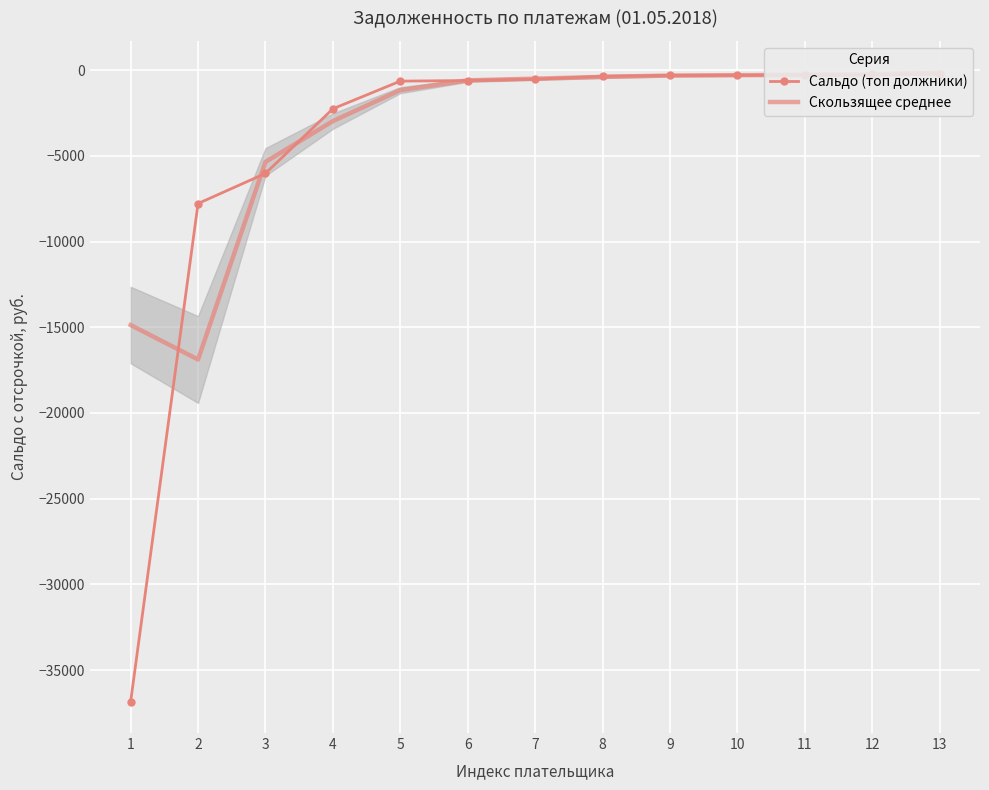

Is the value of Сальдо (топ должники) at 5 greater than the value of Скользящее среднее at 8?

No